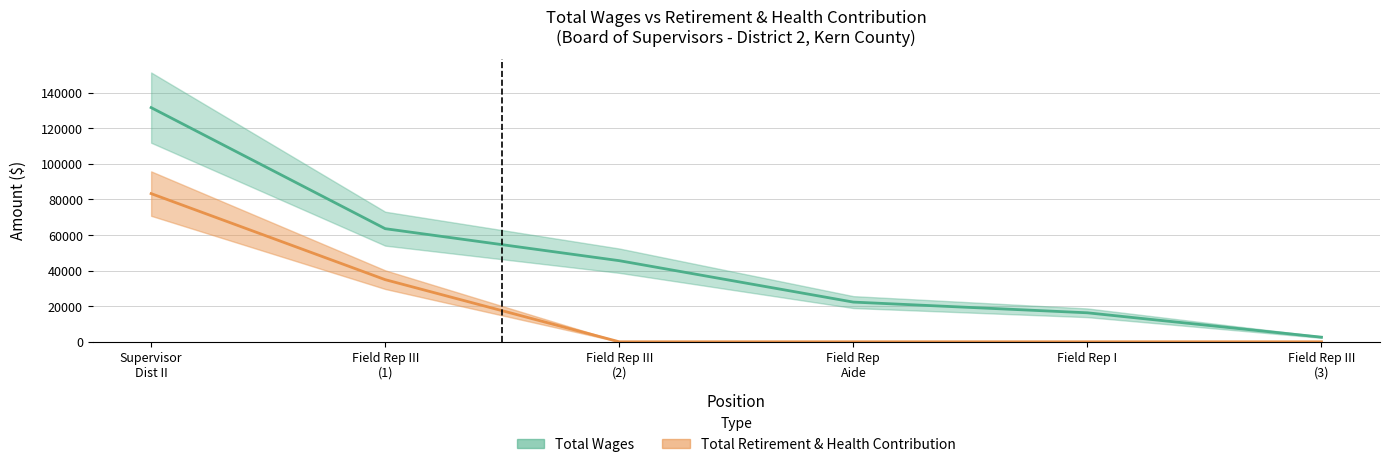

How many values in the total_wages series exceed 45586?

2